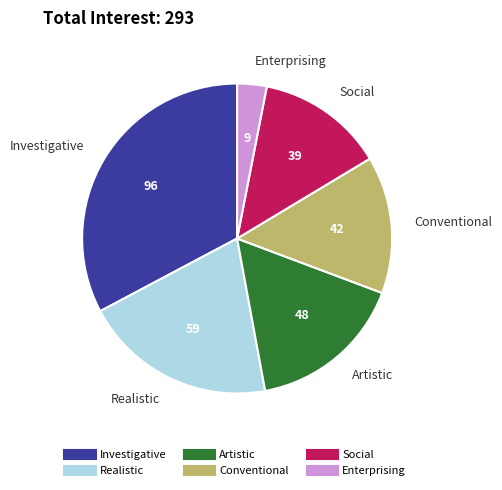

What is the smallest slice in the pie chart?

Enterprising